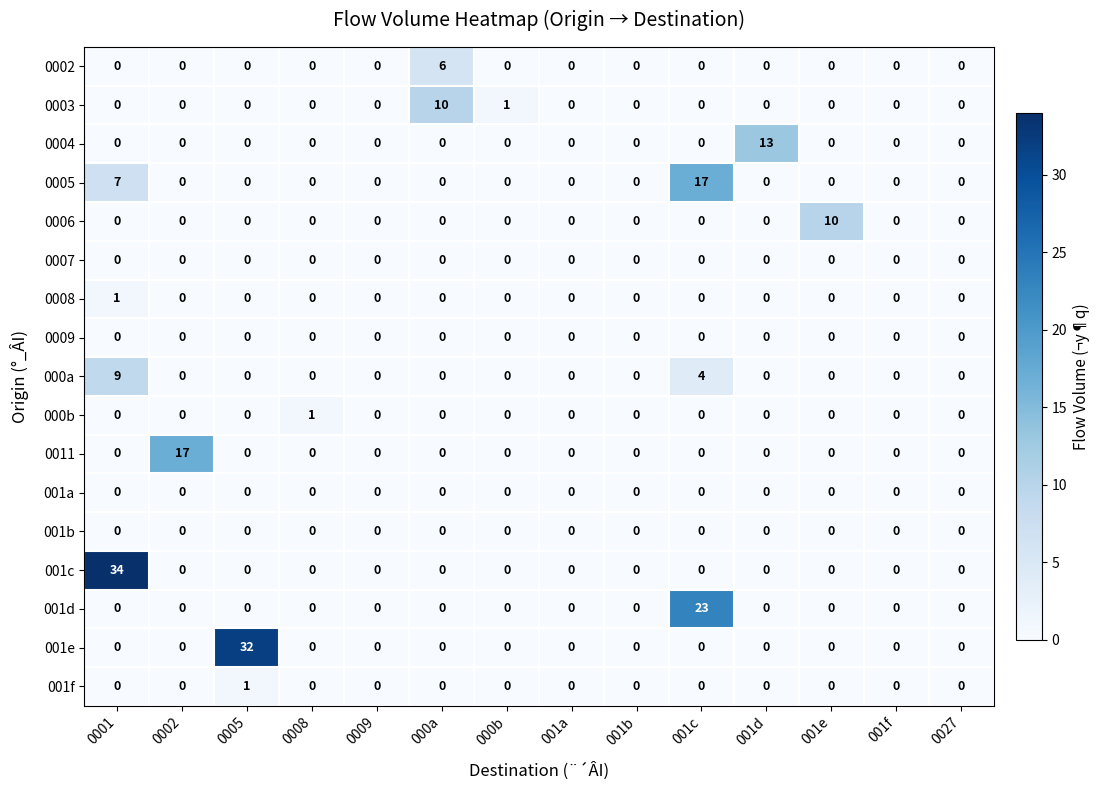

Between 0001 and 000b, which series saw the biggest shift?

001c